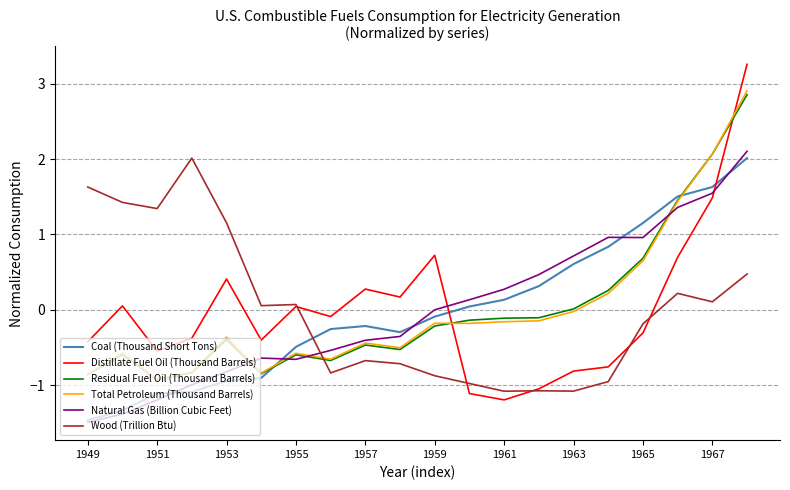

How many values in Distillate Fuel Oil (Thousand Barrels) are above zero?

9